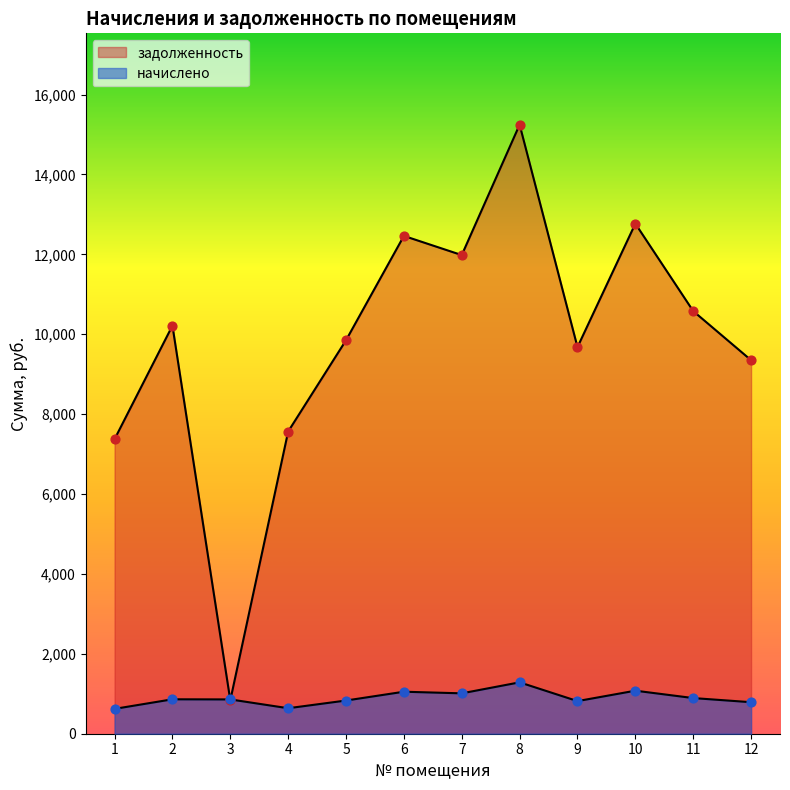

Is the value of начислено at 7 greater than the value of задолженность at 1?

No